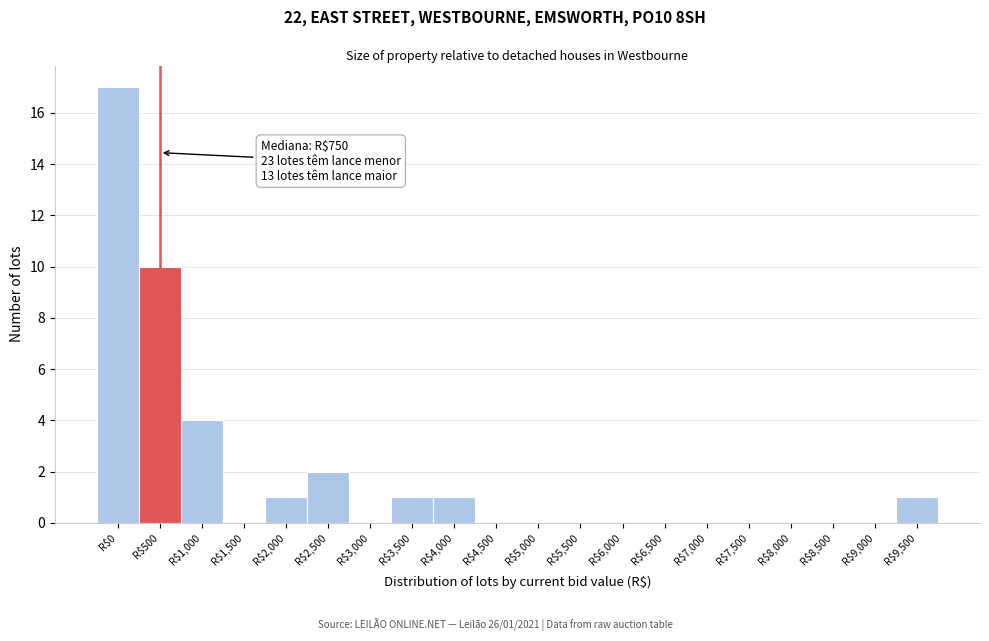

Which label corresponds to the largest value in the chart?

R$0